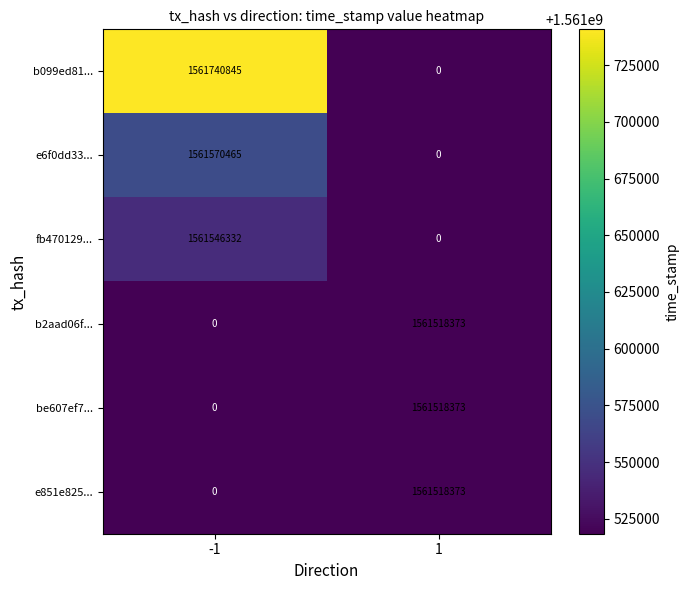

What is the sum of all b099ed81... values?

1561740845